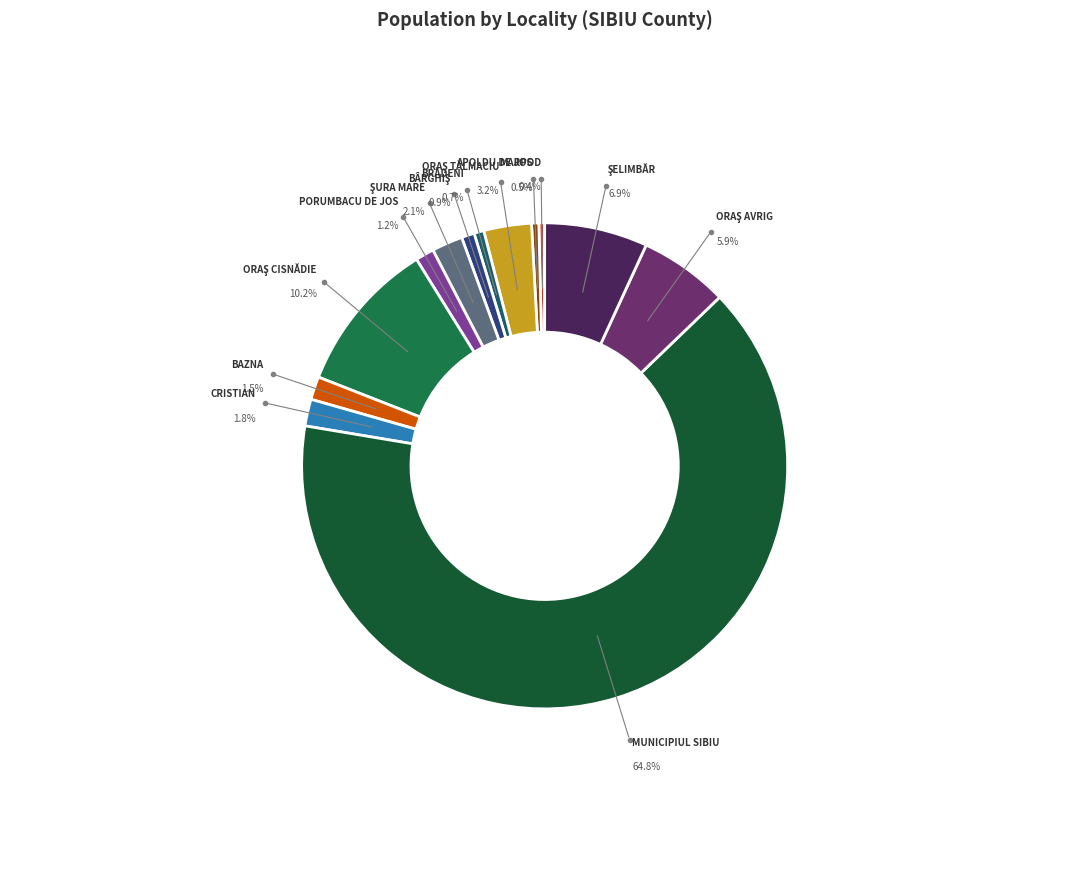

Is there any slice that represents more than half of the pie?

Yes